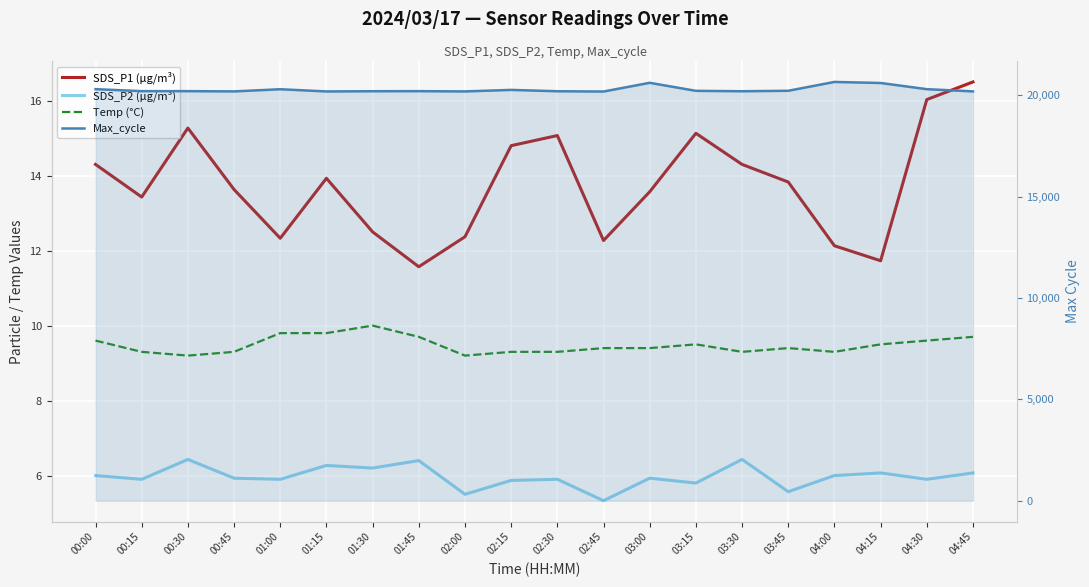

Which has a higher value, 00:00 or 04:45?

04:45